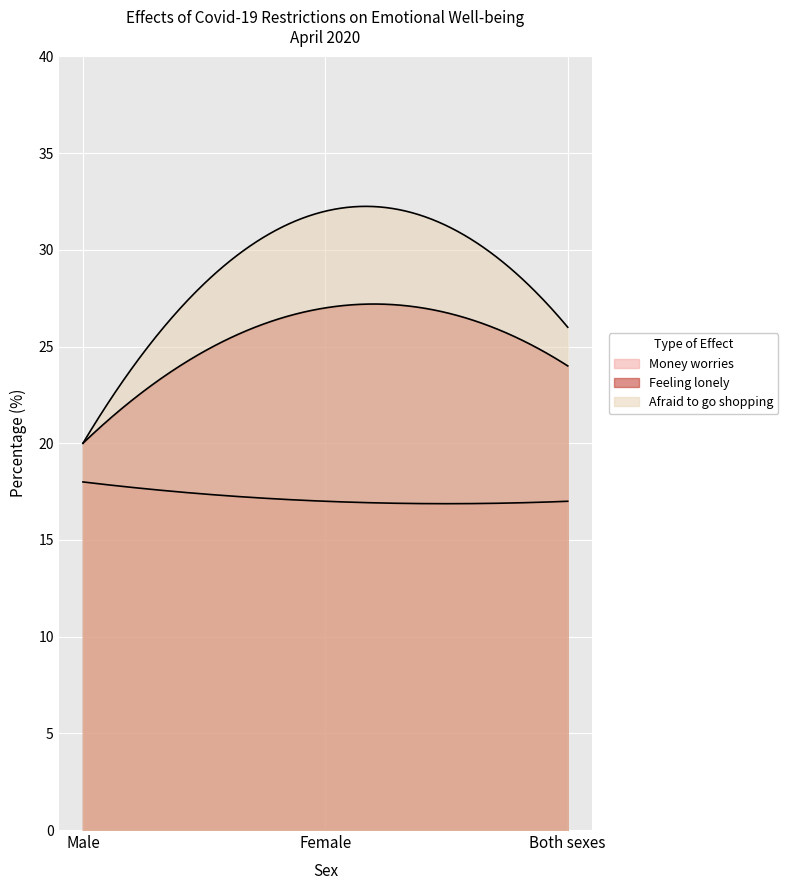

Rank the series at Female from lowest to highest value.

Money worries, Feeling lonely, Afraid to go shopping